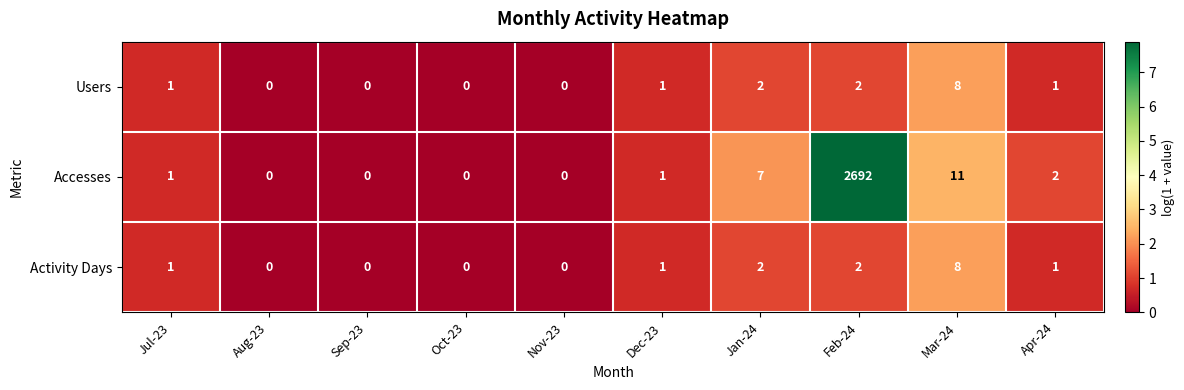

Is it true that Accesses equals 0 at Aug-23?

True